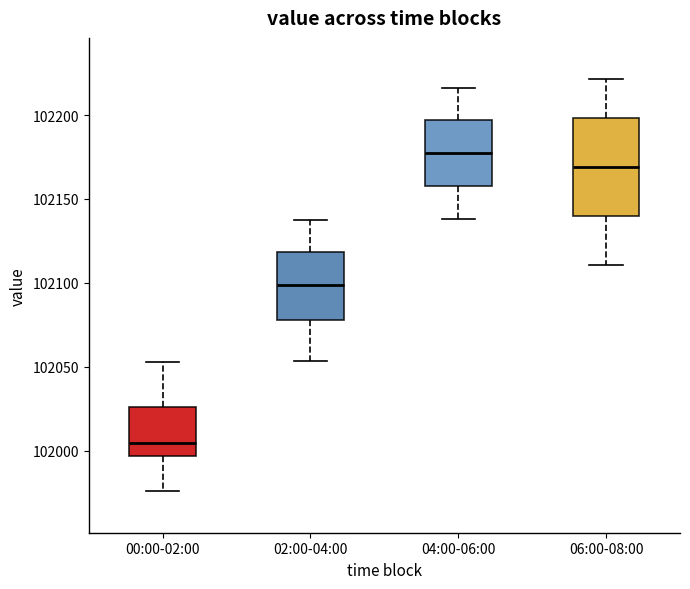

Where does the lower whisker of the box for 06:00-08:00 end on the y-axis? The values are not printed on the chart, so give them approximately, as read against the axis.

102110